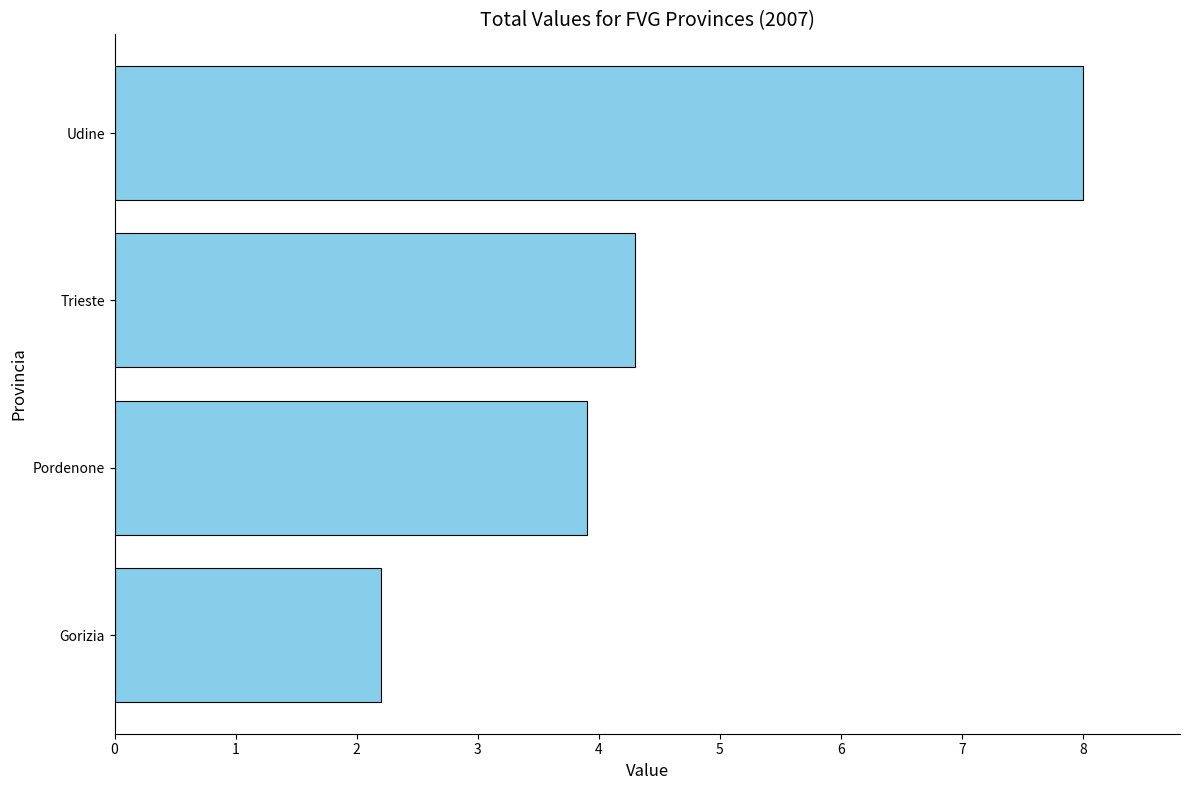

What is the change in value from Pordenone to Gorizia?

-1.7